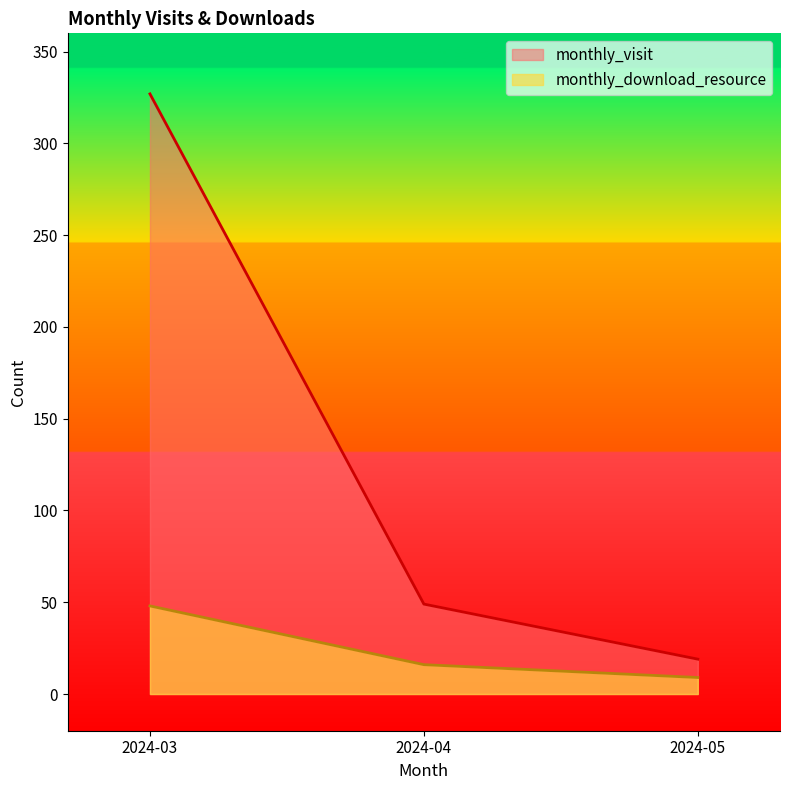

Between 2024-04 and 2024-05, which series saw the biggest shift?

monthly_visit